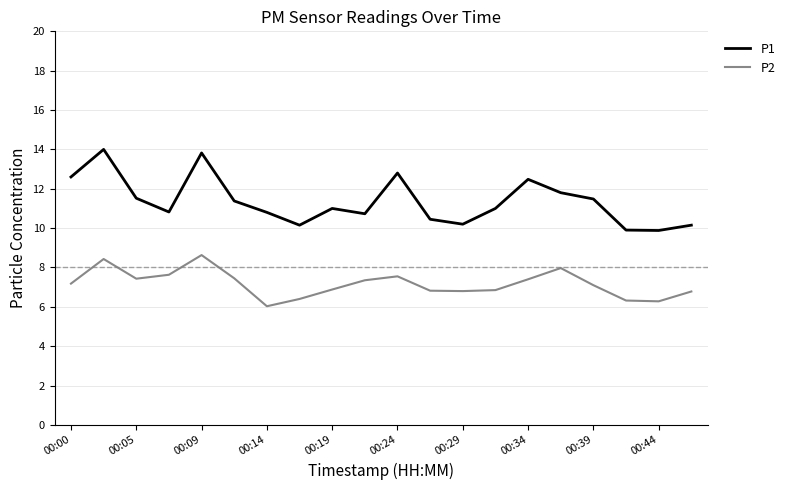

What is the maximum value for P1?

14.0